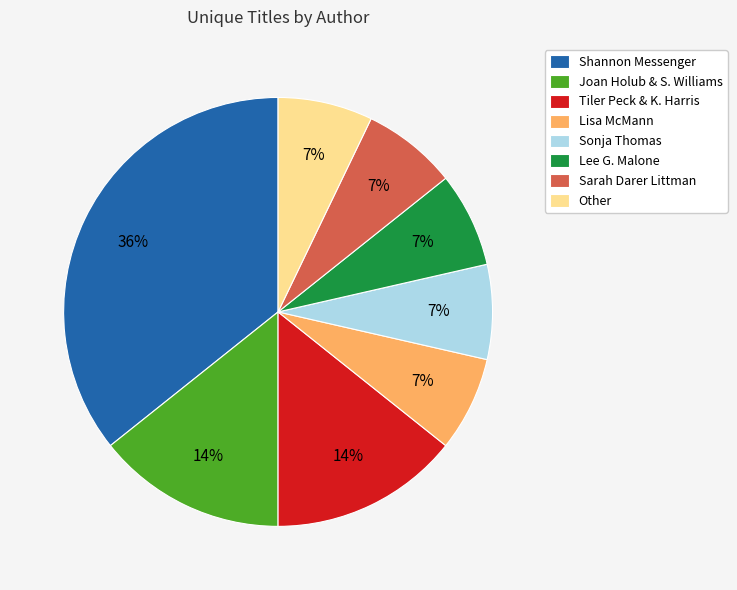

How many segments does this pie chart have?

8